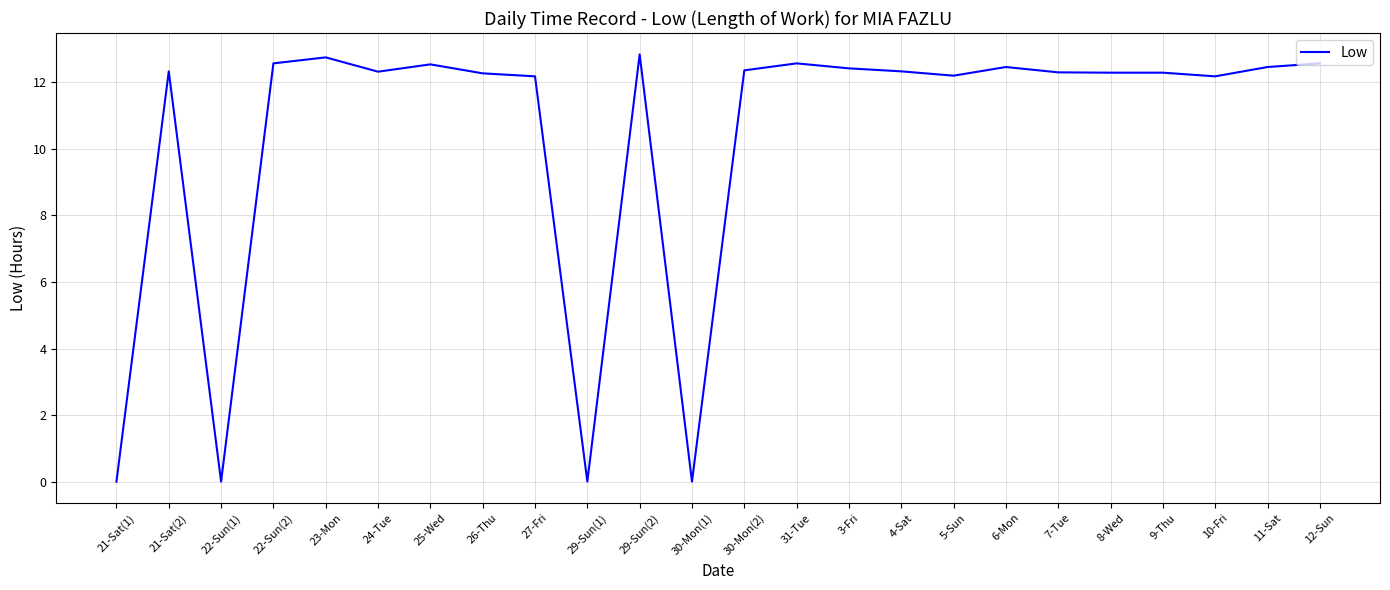

At which label does the data first exceed 12?

21-Sat(2)